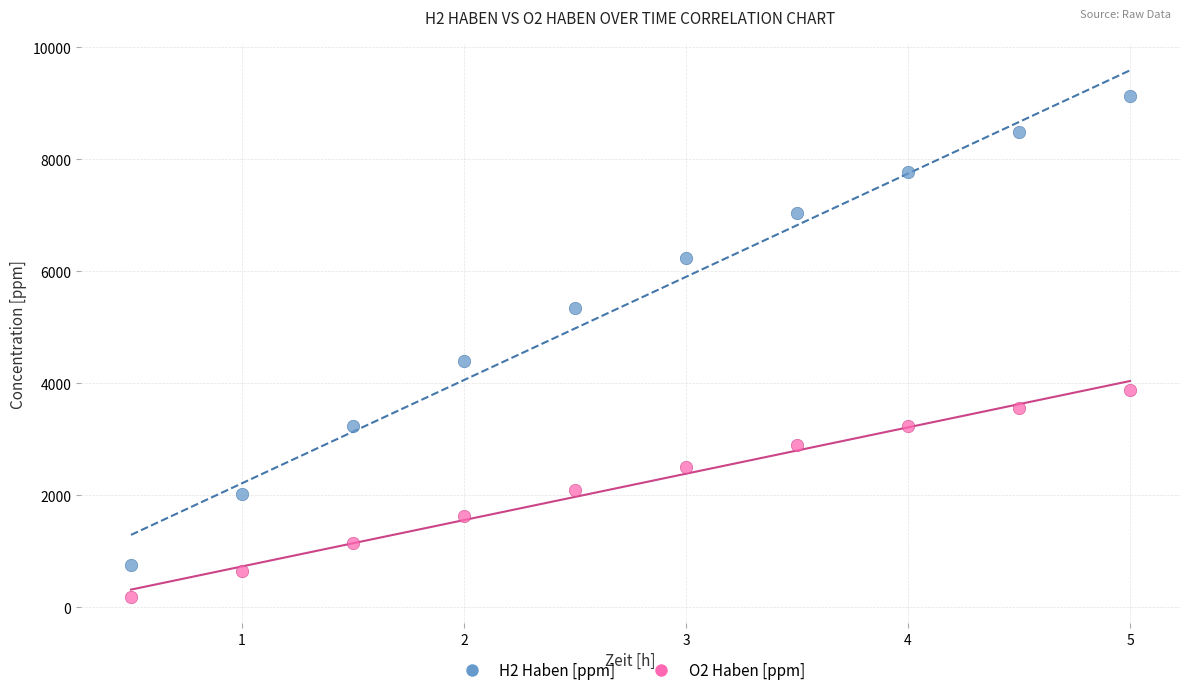

Across all series, what Y value is closest to 4655?

4392.7